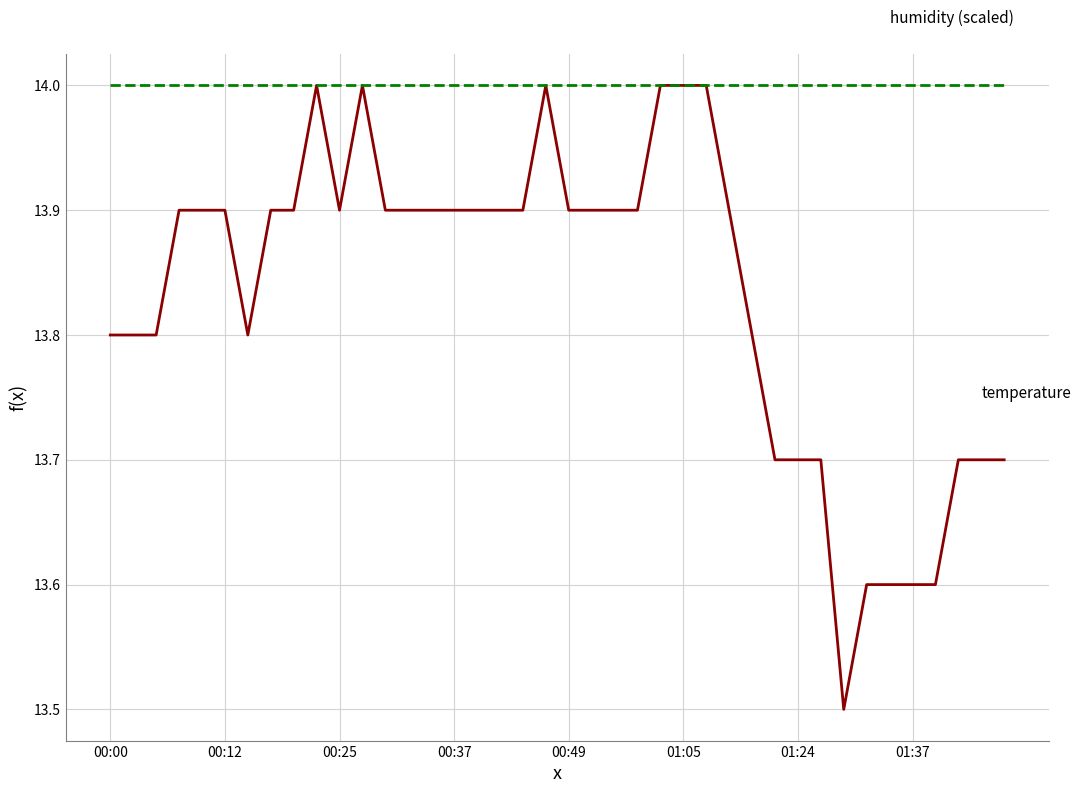

What is the minimum value shown in the chart?

13.5